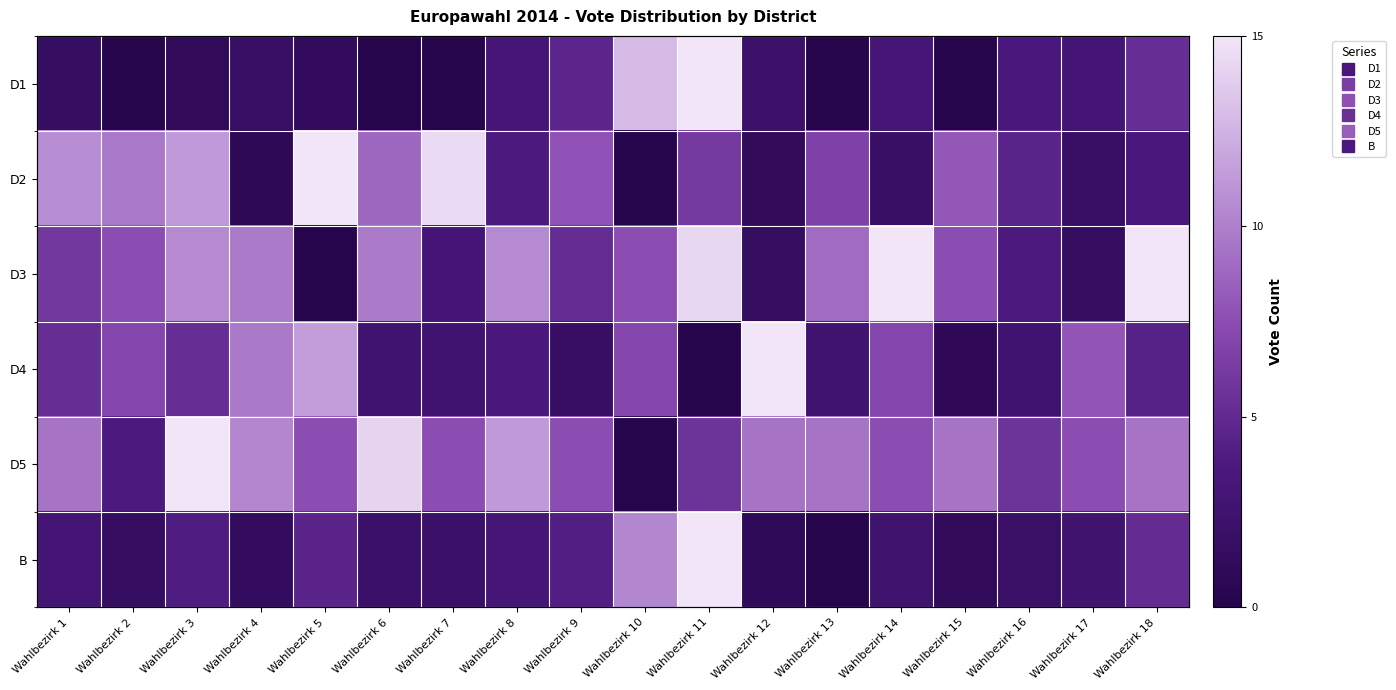

What is the sum of the B values at Wahlbezirk 5 and Wahlbezirk 8?

7.7